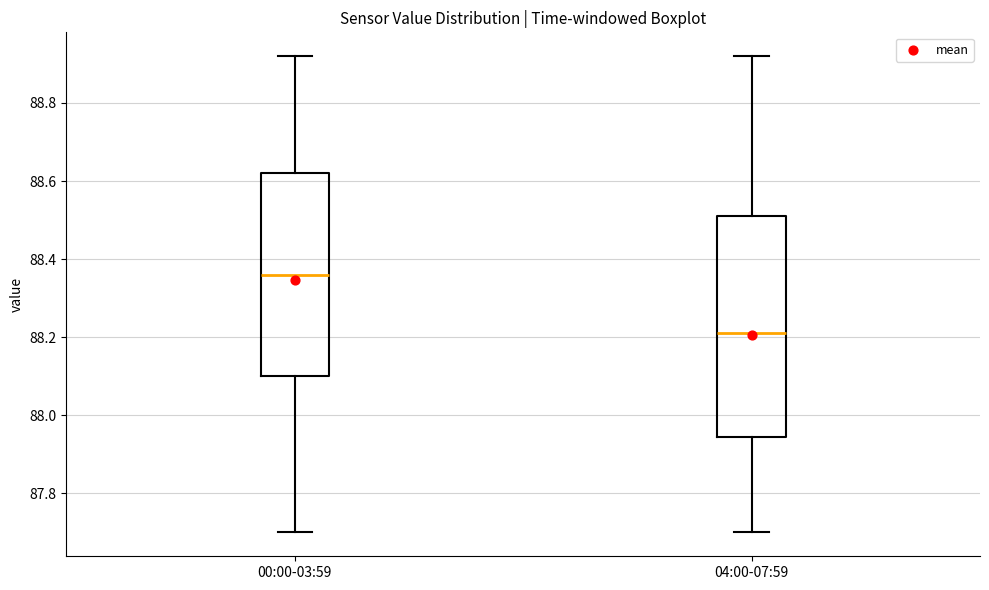

Which box's median line is the highest?

00:00-03:59